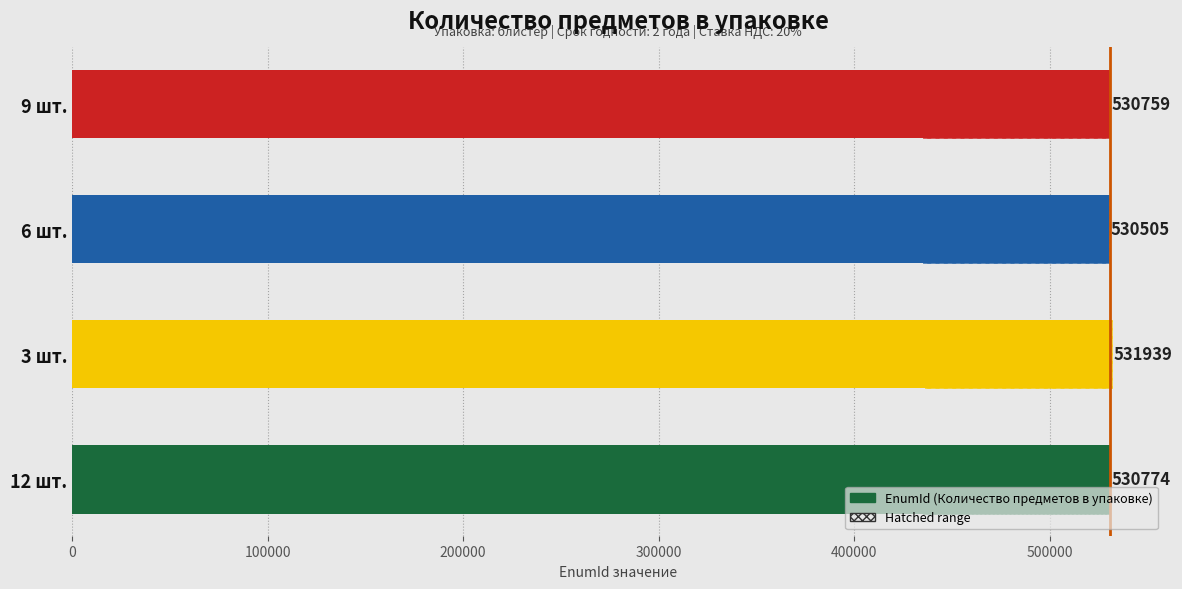

Reading right to left, what are all the values shown in this chart?

530759	530505	531939	530774